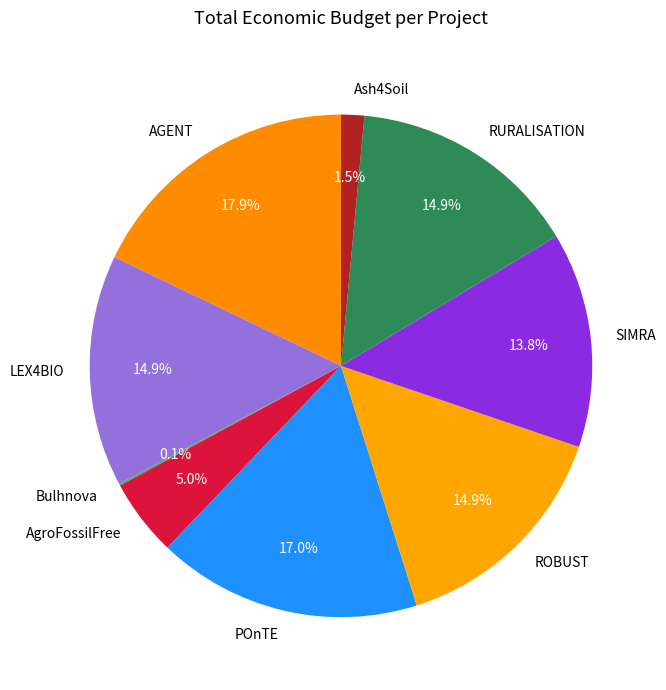

Which category has the biggest portion of the pie?

AGENT